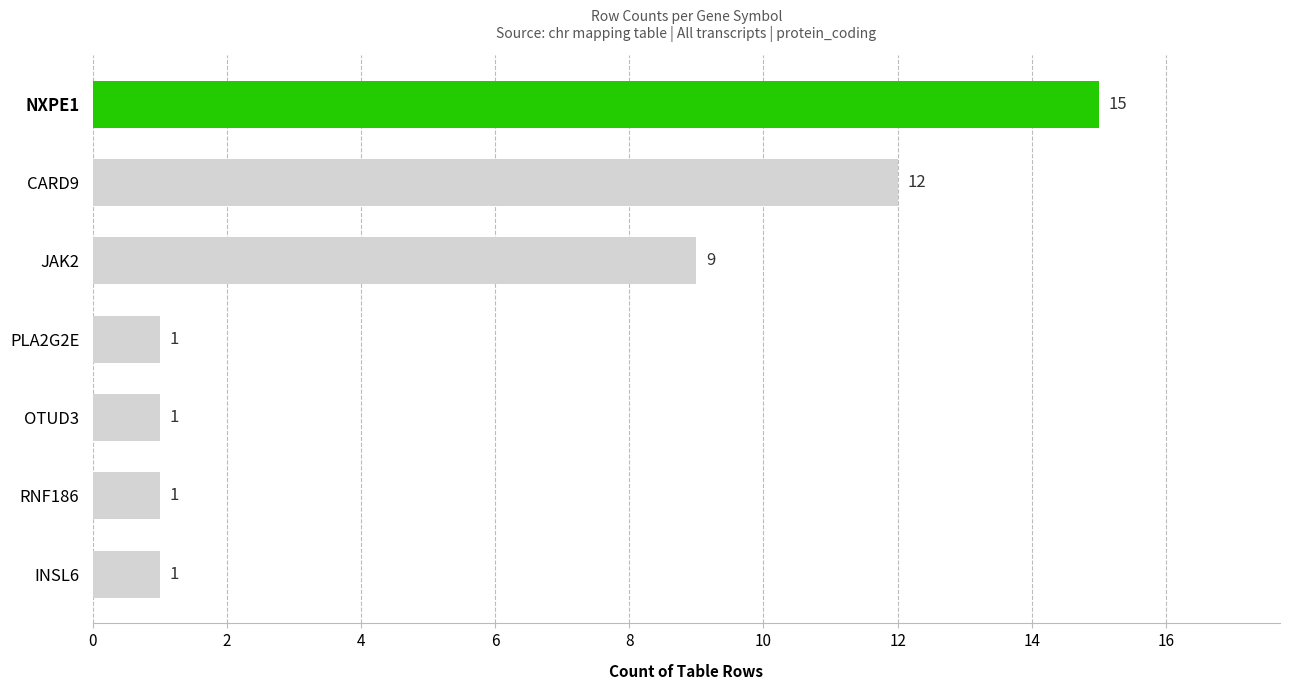

How many values exceed 1?

3